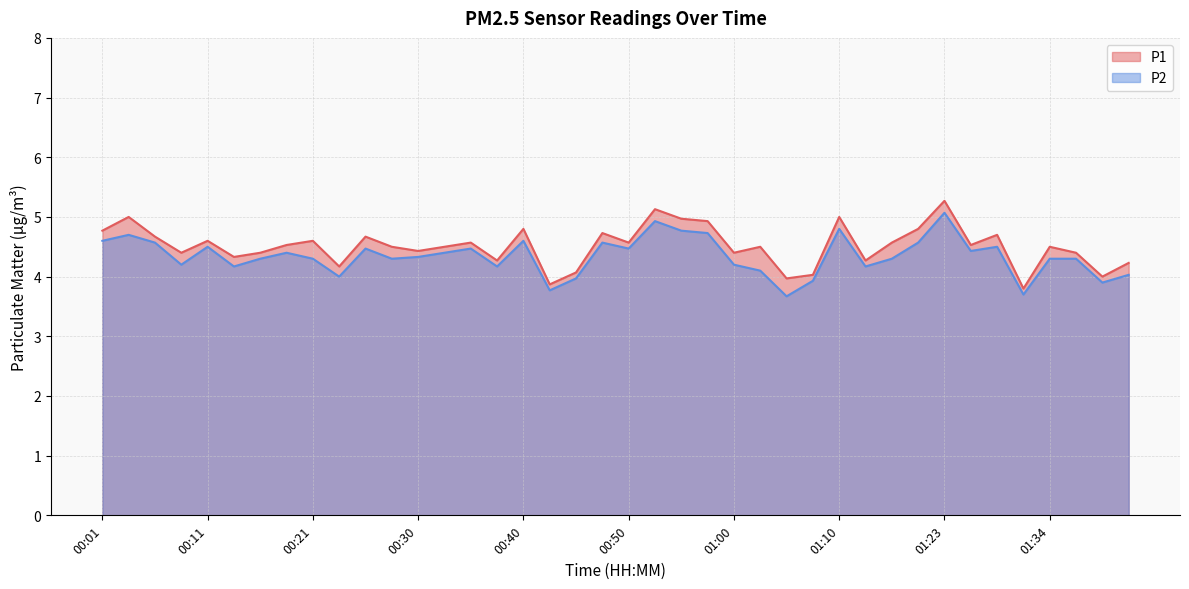

True or false: P1 and P2 cross at least once.

False